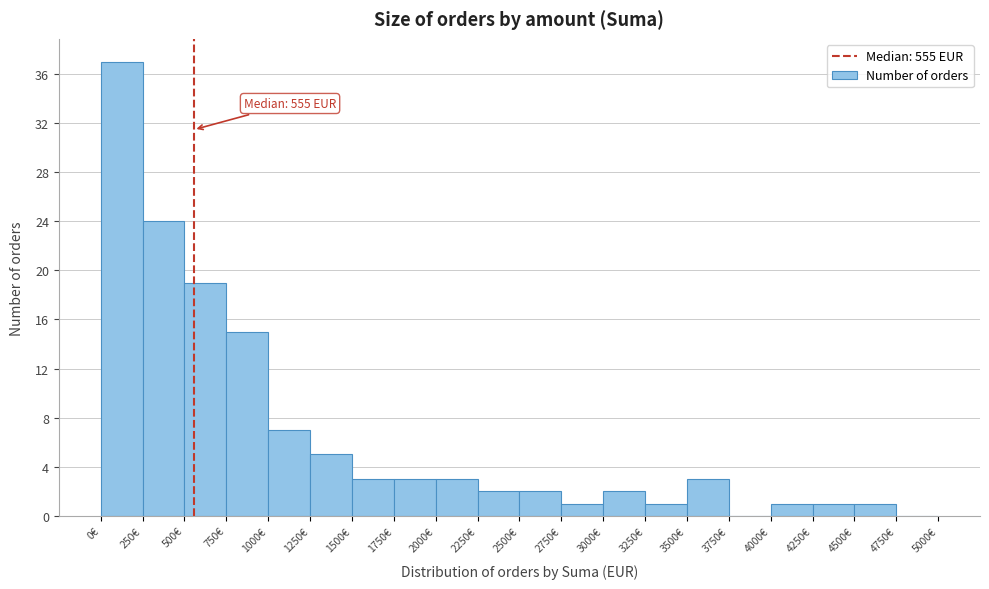

Over which range of the x-axis is the bar tallest?

0 to 250